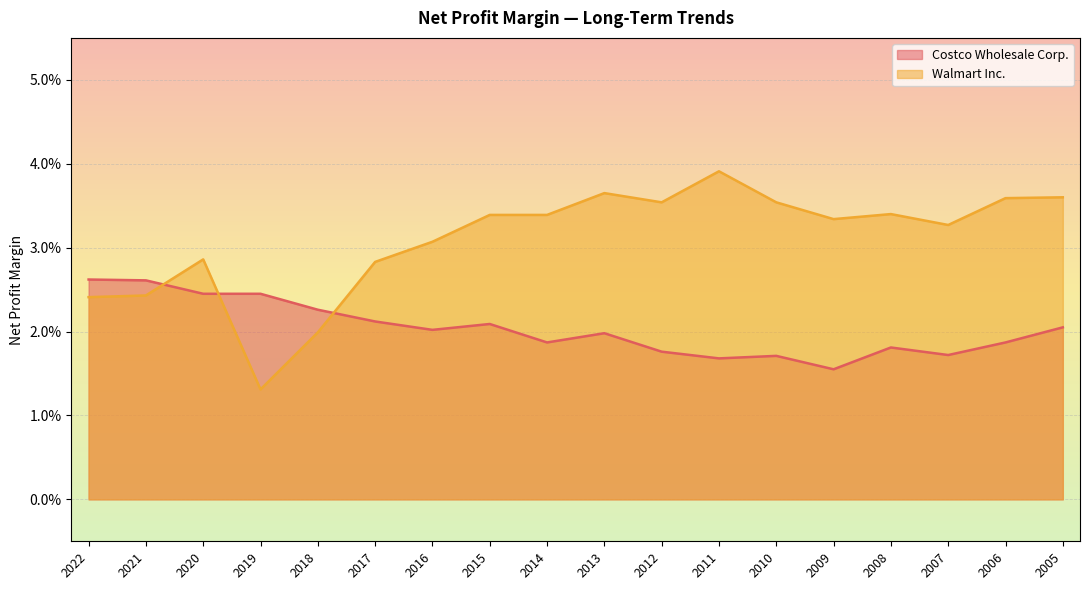

How many data points does each series have?

18